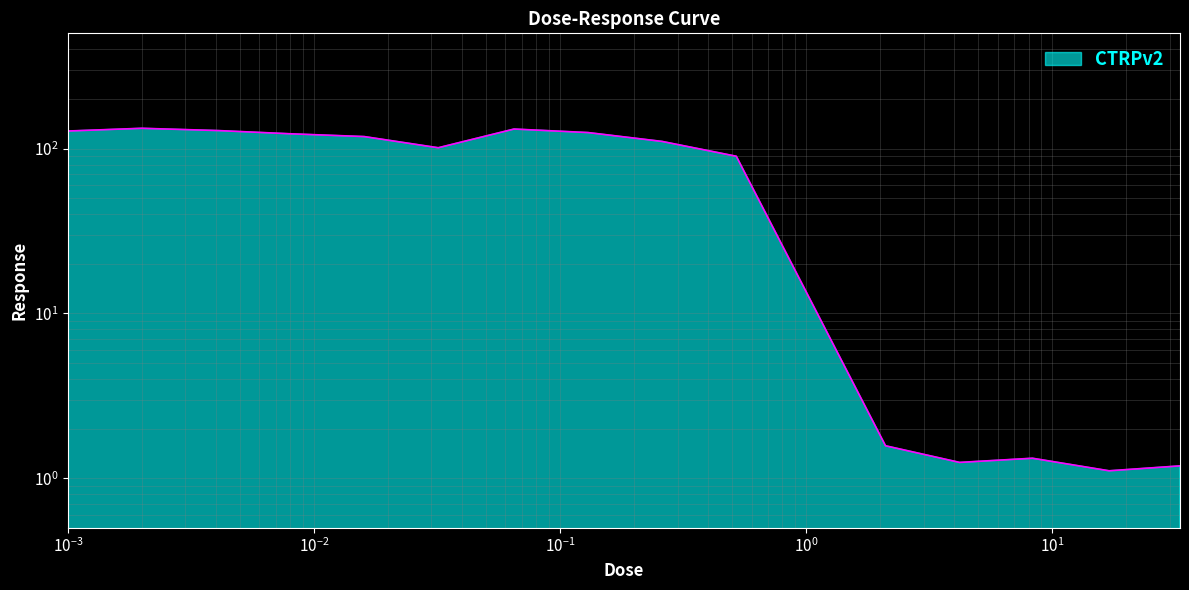

Rank the categories by value from lowest to highest.

17.0, 33.0, 4.2, 8.3, 2.1, 0.52, 0.032, 0.26, 0.016, 0.0081, 0.13, 0.001, 0.0041, 0.065, 0.002